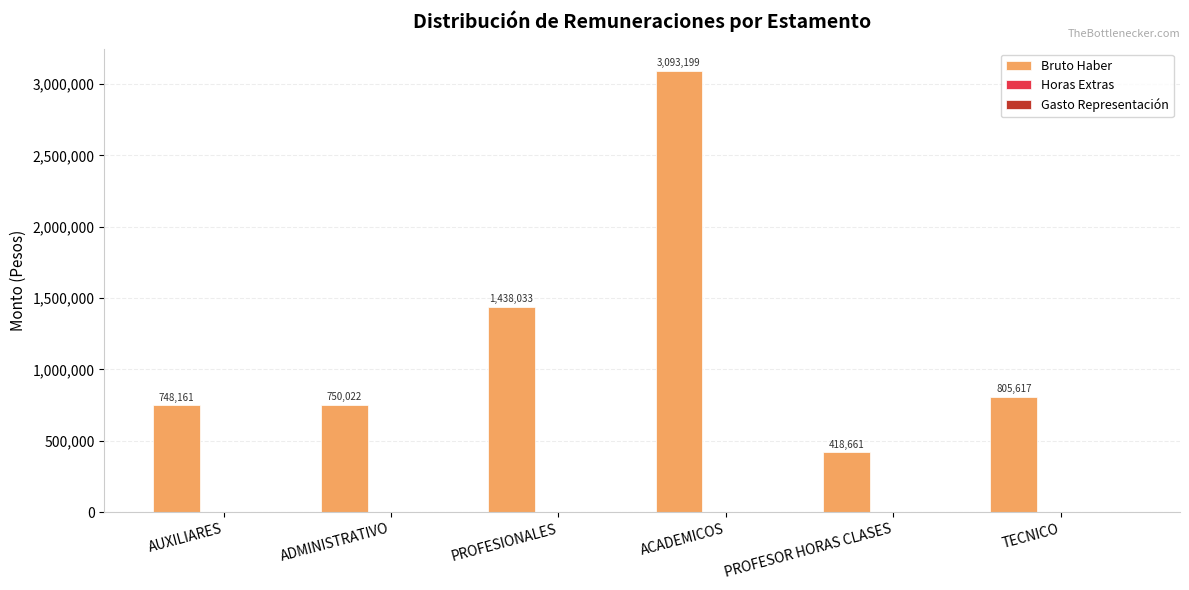

What is the value of the 1st bar from the left?

748161